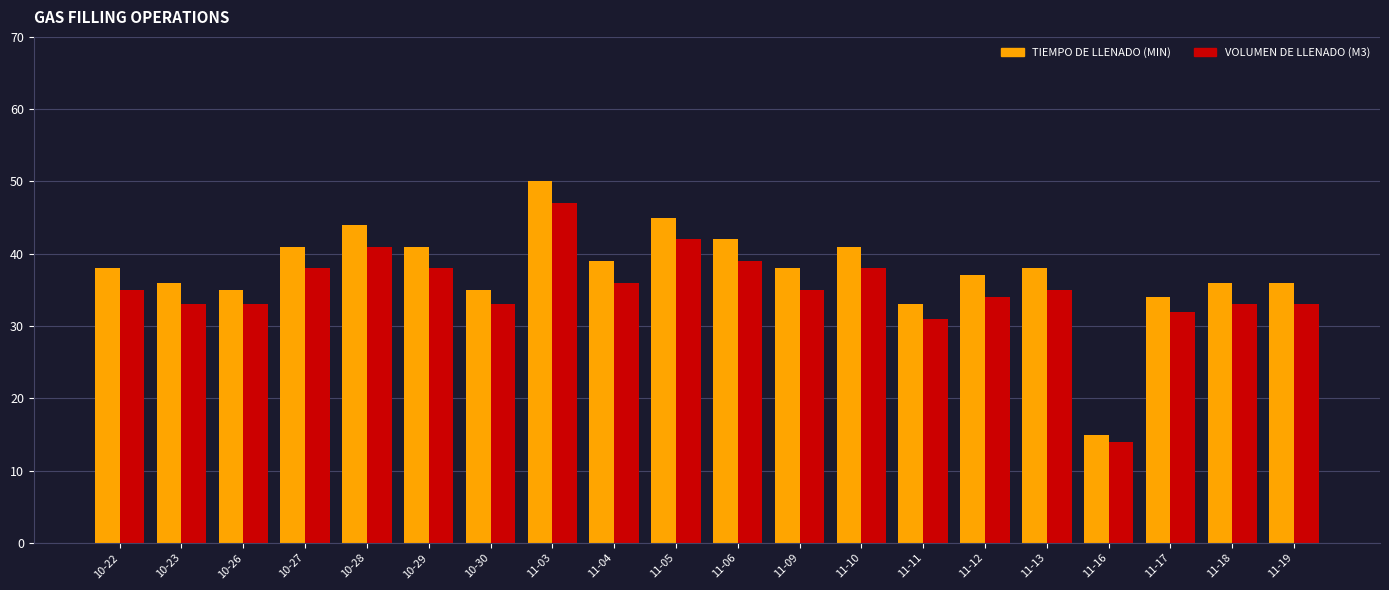

The value of VOLUMEN DE LLENADO (M3) at 11-12 is 22. True or false?

False